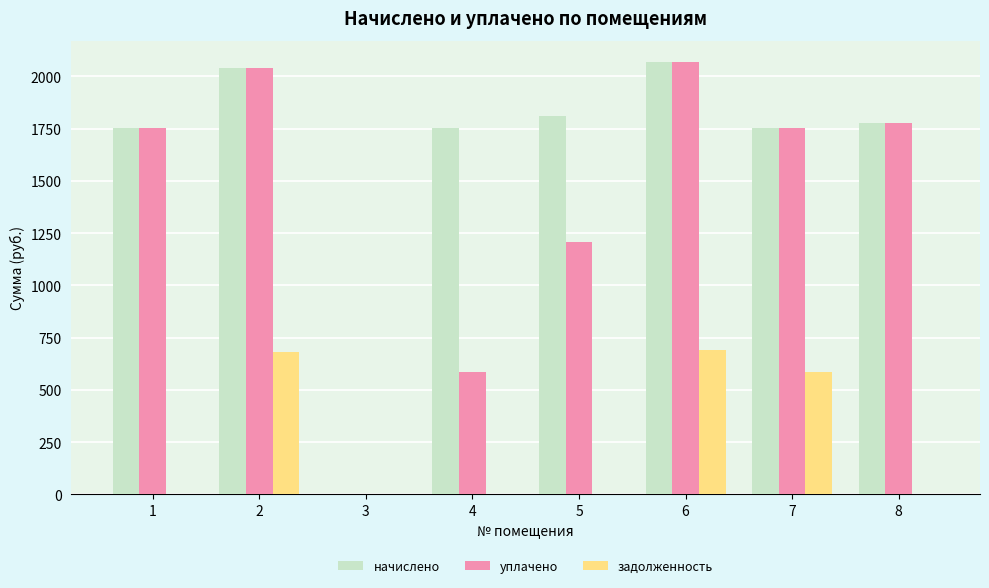

Which series has the widest spread of values?

начислено